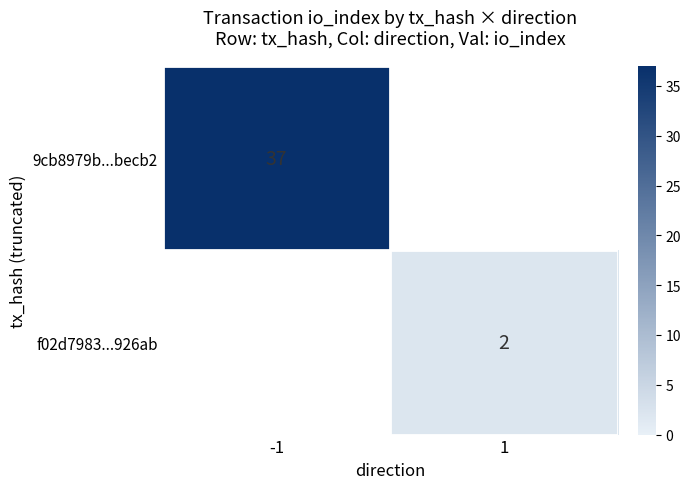

What is the smallest value displayed?

2.0